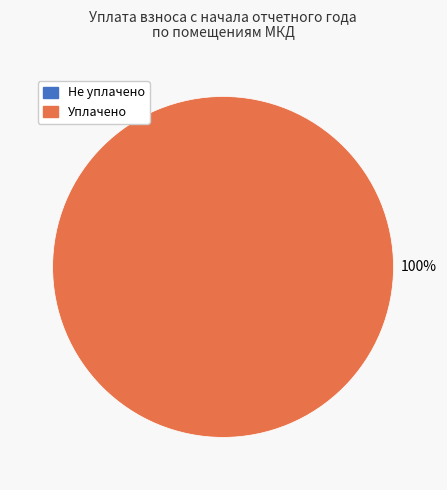

How much of the chart is everything except 2Б?

100.0%